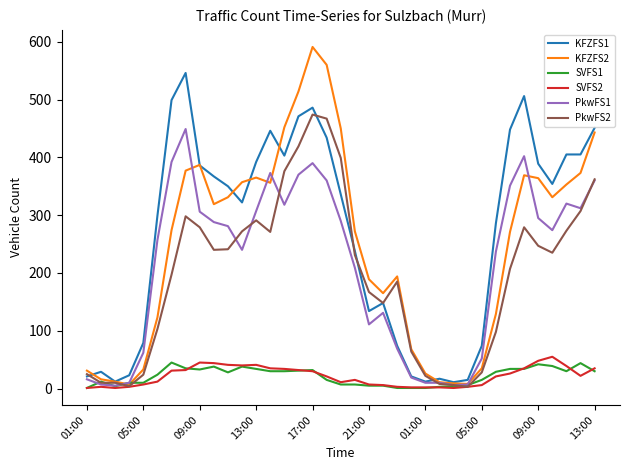

Which series has the widest spread of values?

KFZFS2